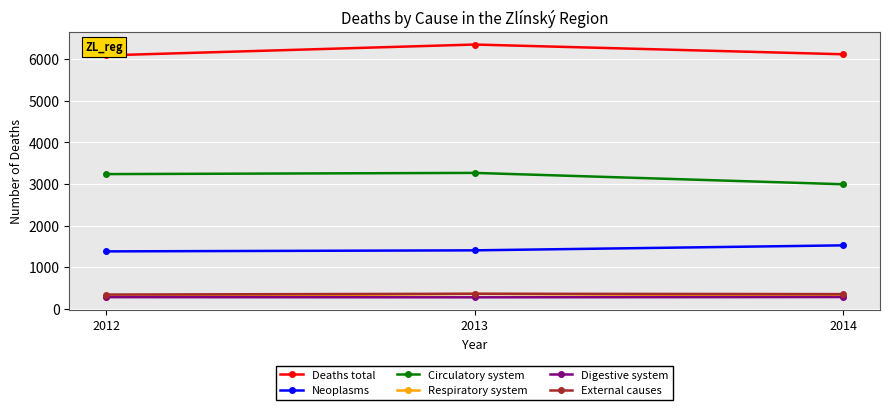

What is the difference between the highest and lowest values at 2013?

6081